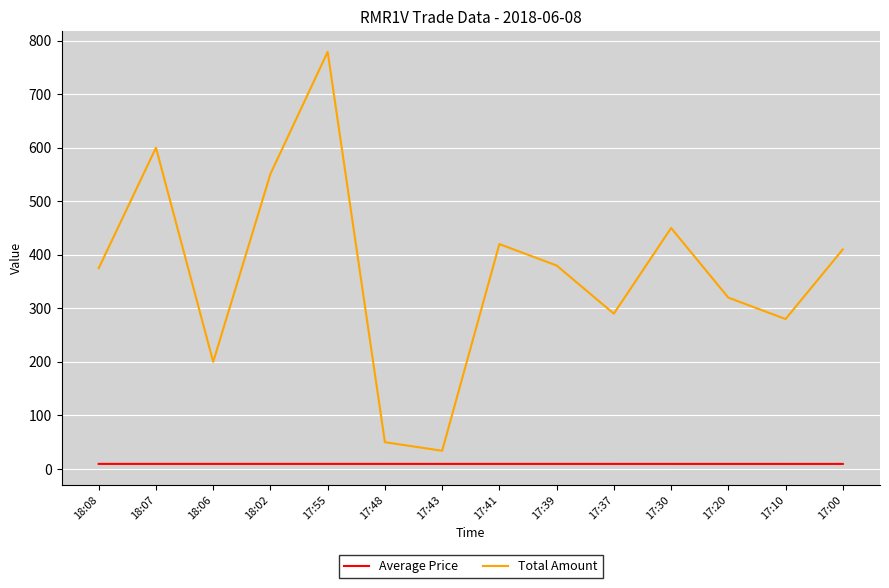

How many interior local peaks does the Total Amount series have?

4